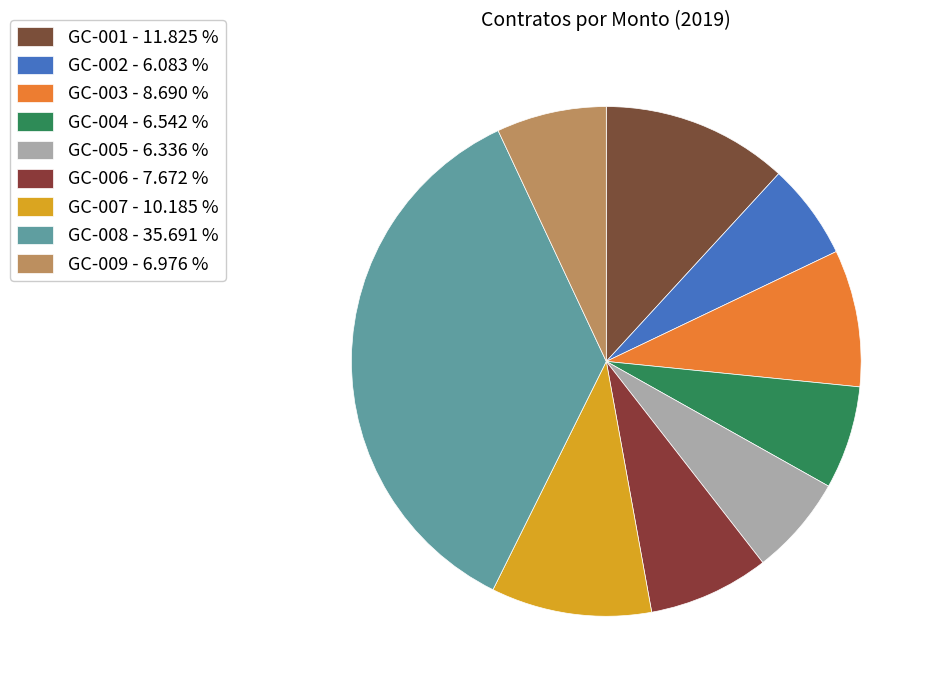

Which category has the smallest portion of the pie?

GC-002